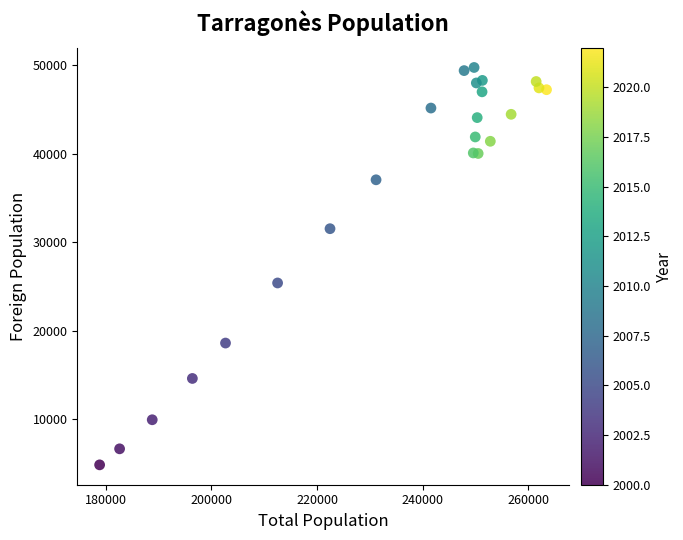

What Y value in the scatter plot is closest to 27278?

25378